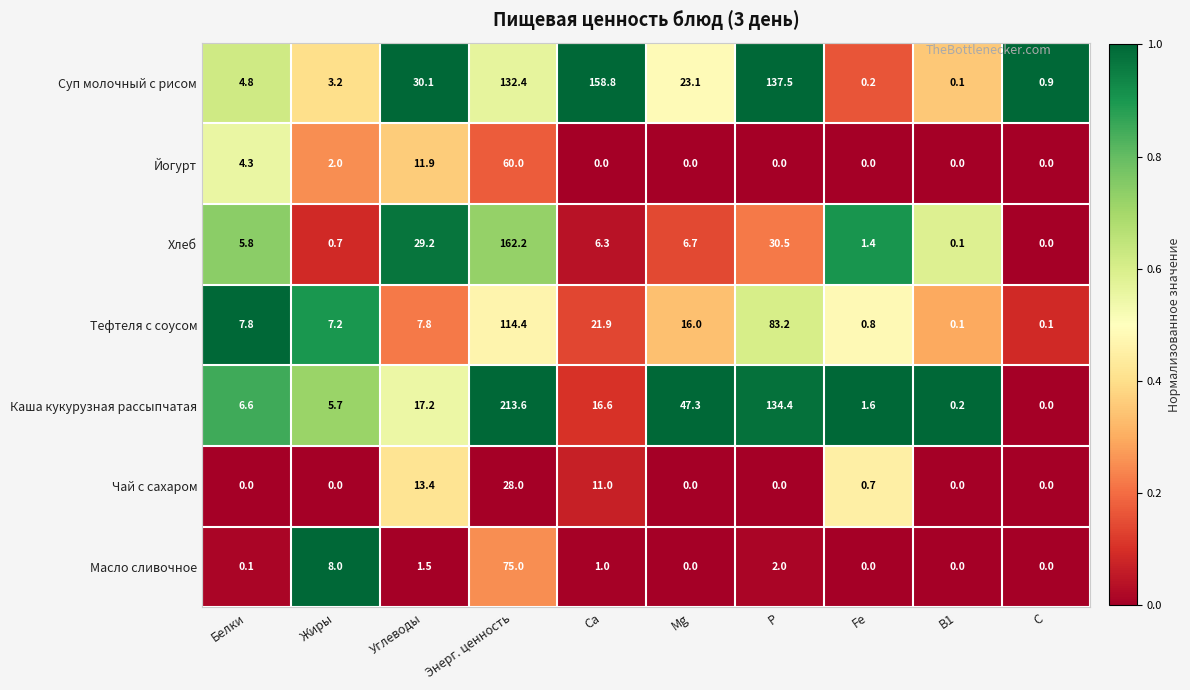

What is the difference between the maximum and minimum values in the Йогурт series?

60.0